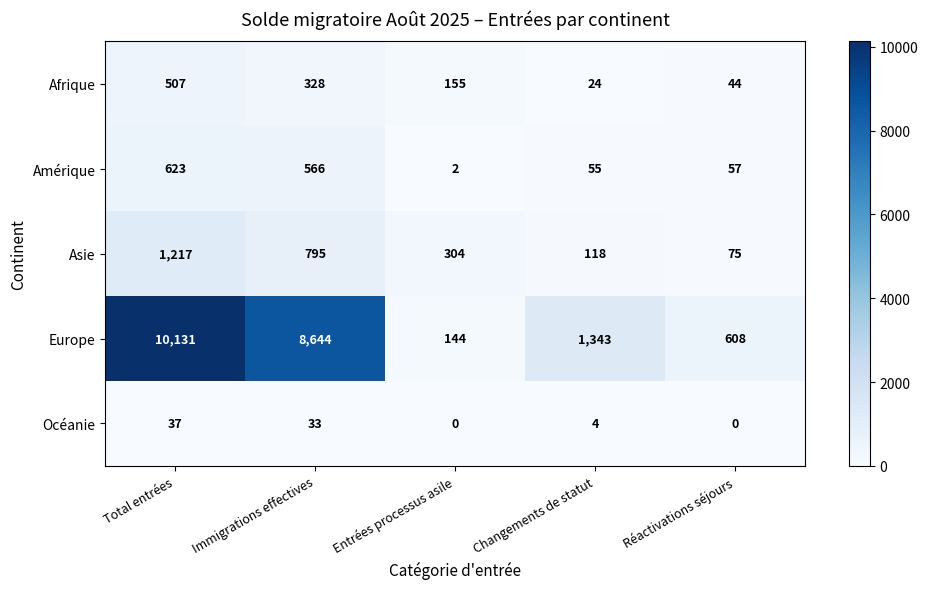

What is the total value across all series at Réactivations séjours?

784